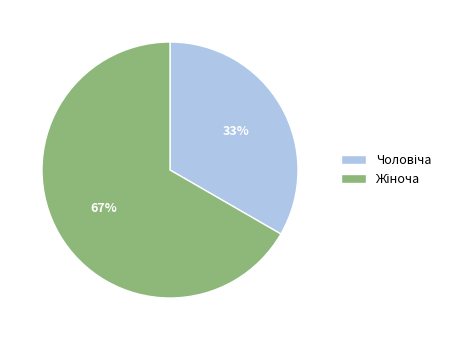

To the nearest percent, what is the average slice percentage?

50%